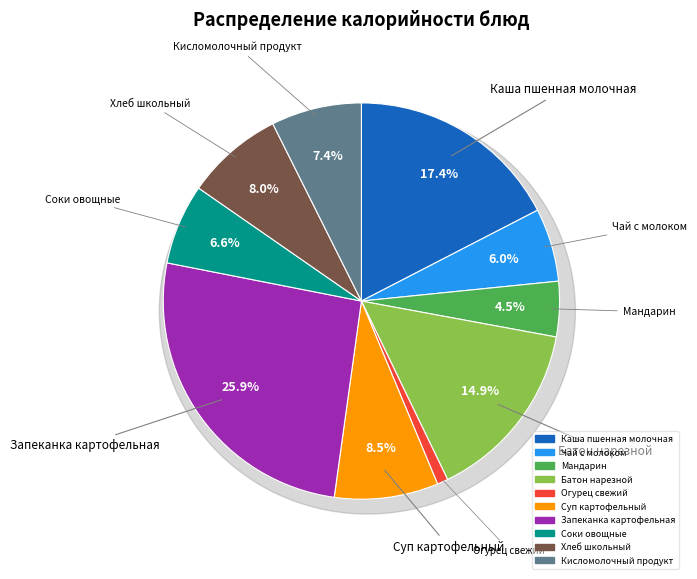

What percentage is the Каша пшенная молочная slice, to the nearest percent?

17%